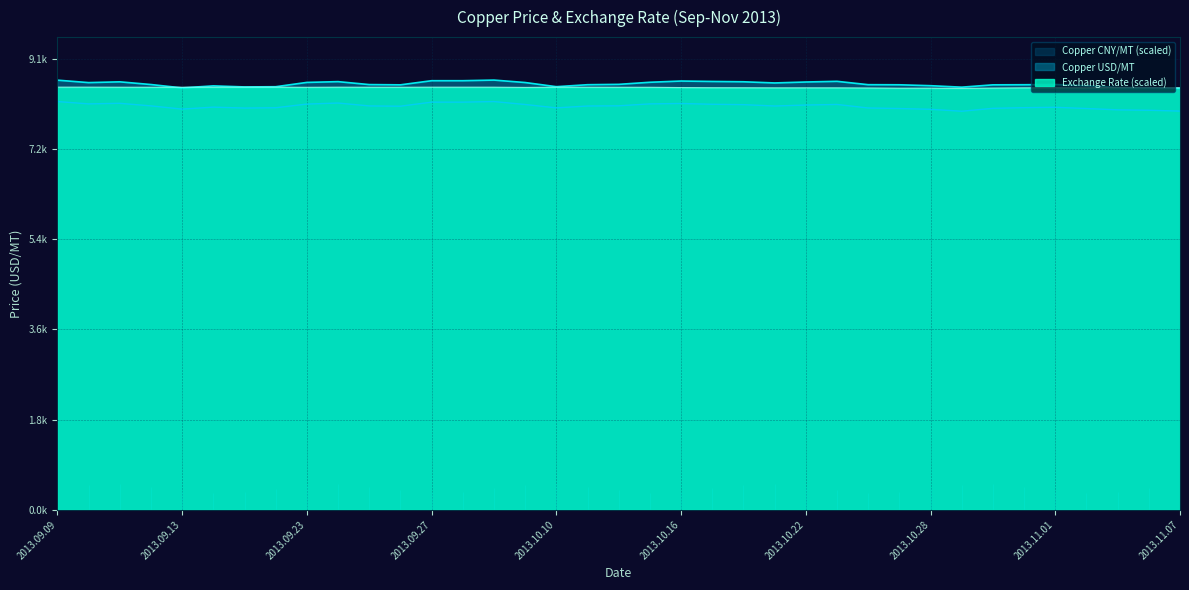

Read the Copper CNY/MT value at 2013.09.18.

8064.4